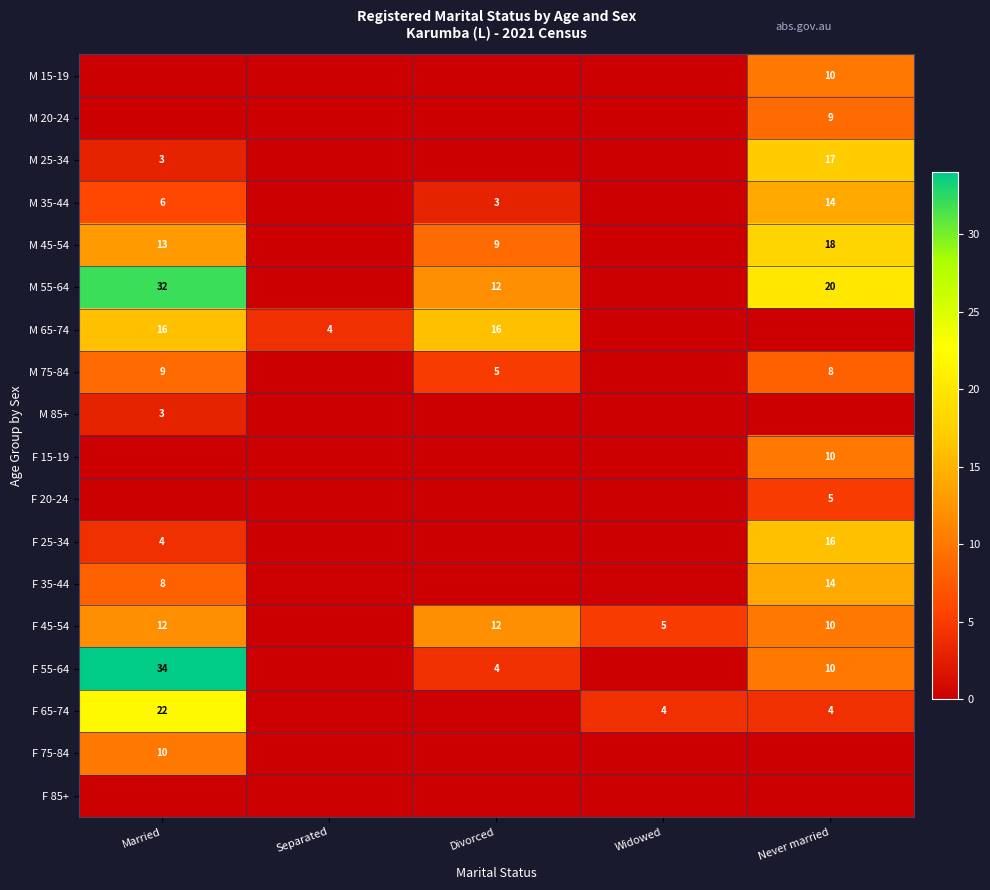

The F 55-64 series shows 4 at Divorced. True or false?

True